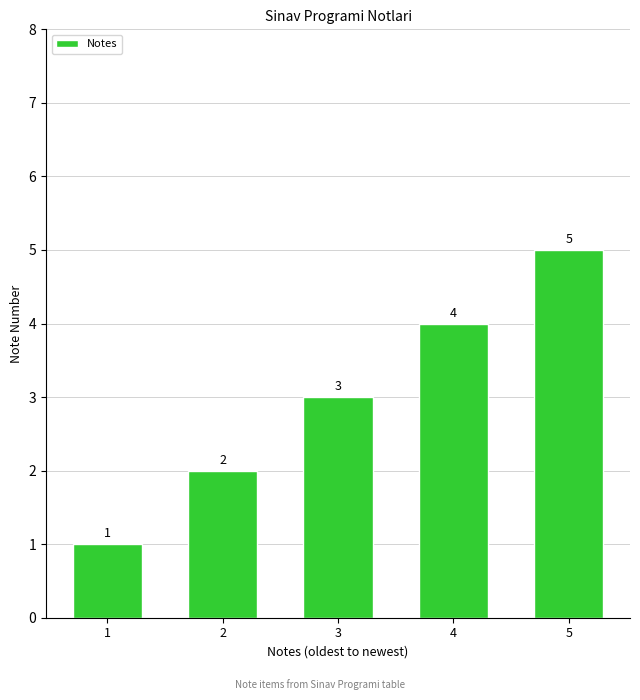

Which category has the lowest value across all series?

1